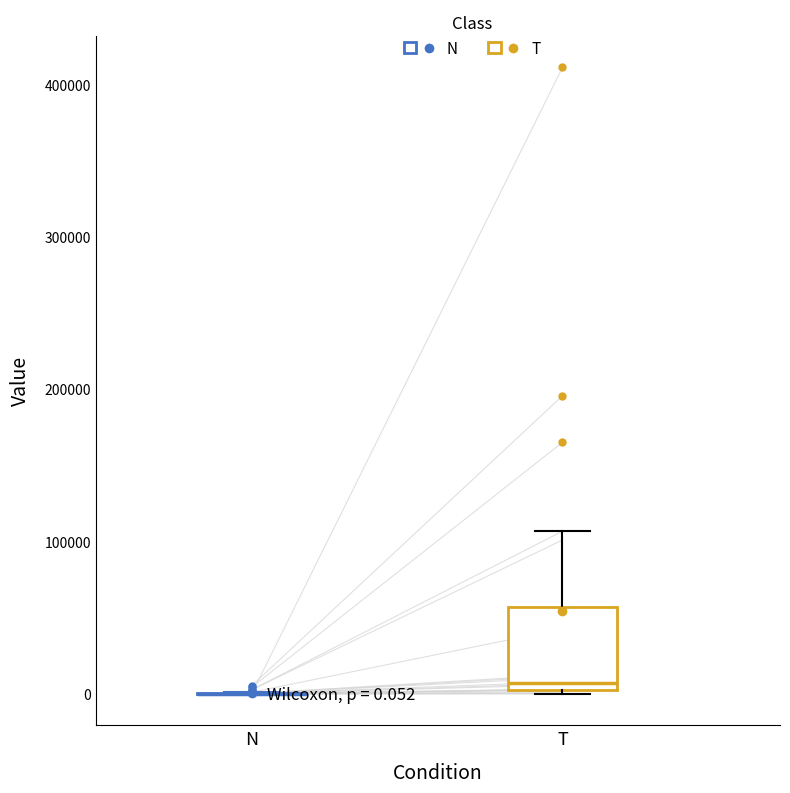

Comparing the boxes themselves (not the whiskers), which one is the tallest?

T